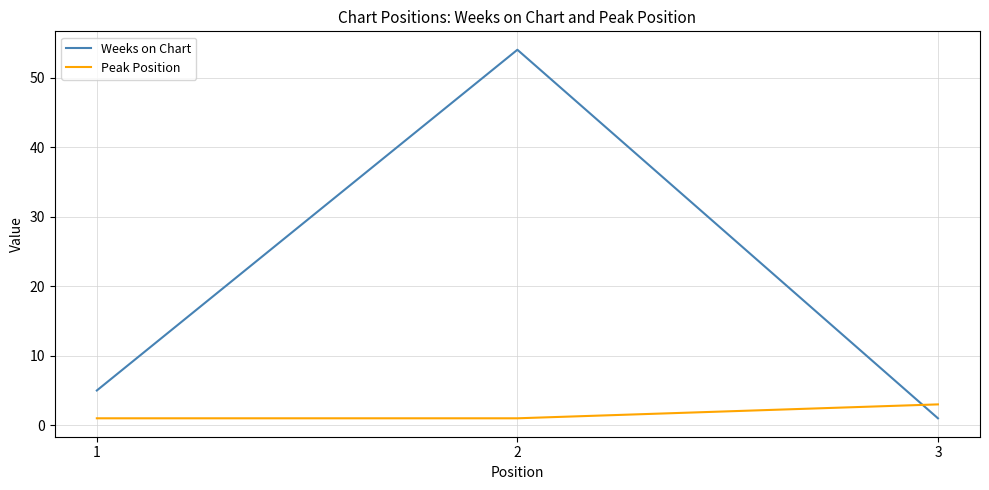

What is the difference between the highest and lowest values at 1?

4